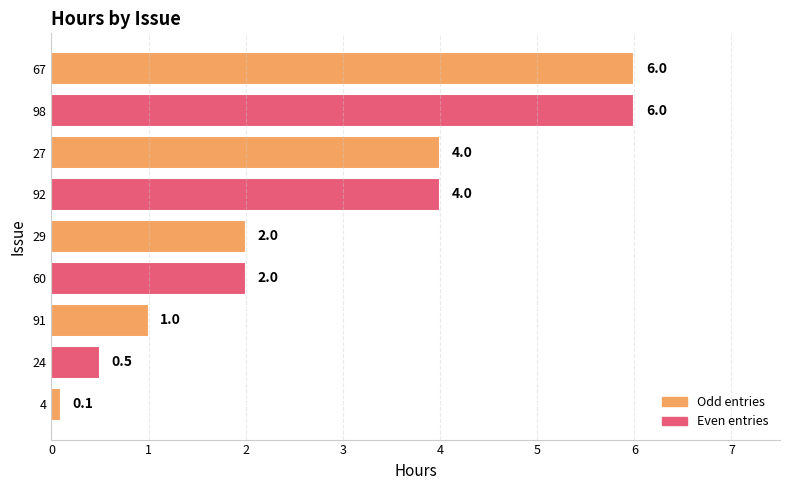

At which category does the chart reach its minimum across all series?

4